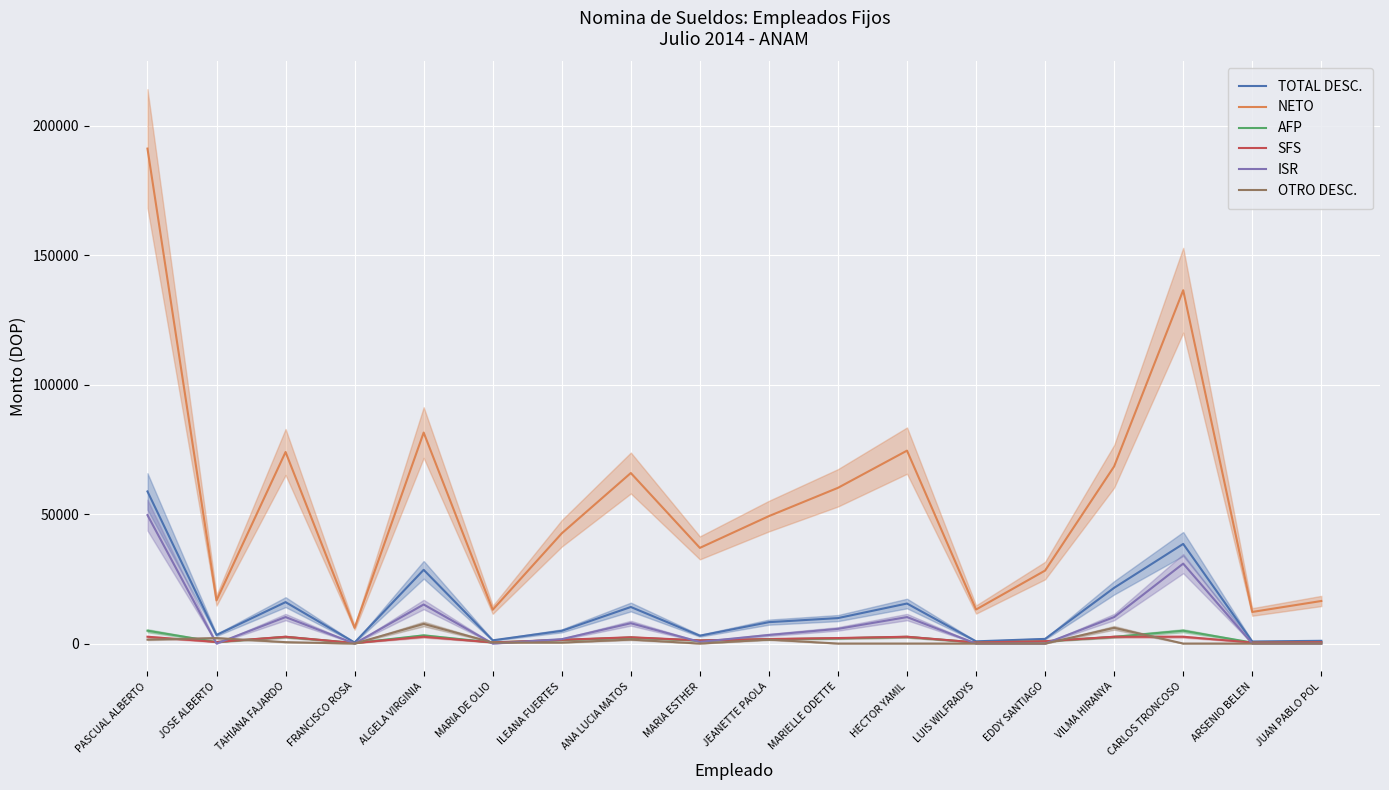

Where is the first local maximum for OTRO DESC.?

JOSE ALBERTO